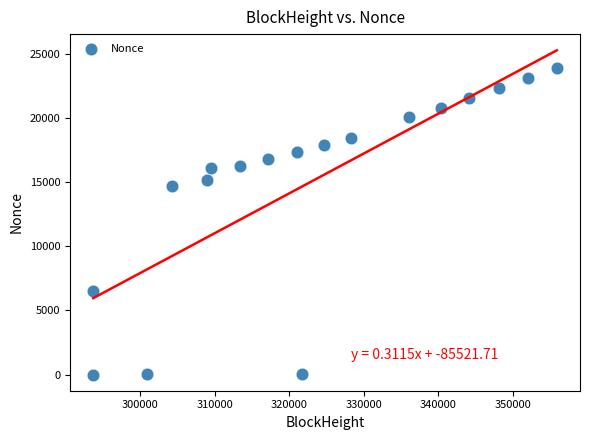

What is the range of X values (max minus min)?

62123